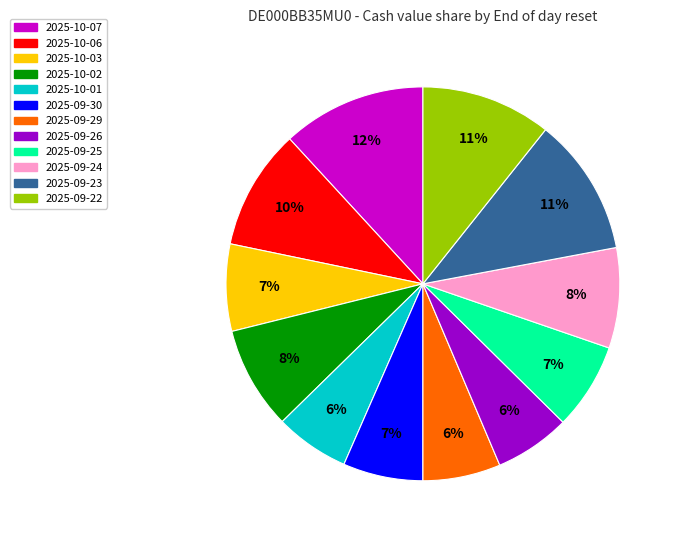

Does 2025-10-01 represent more than half of the total?

No